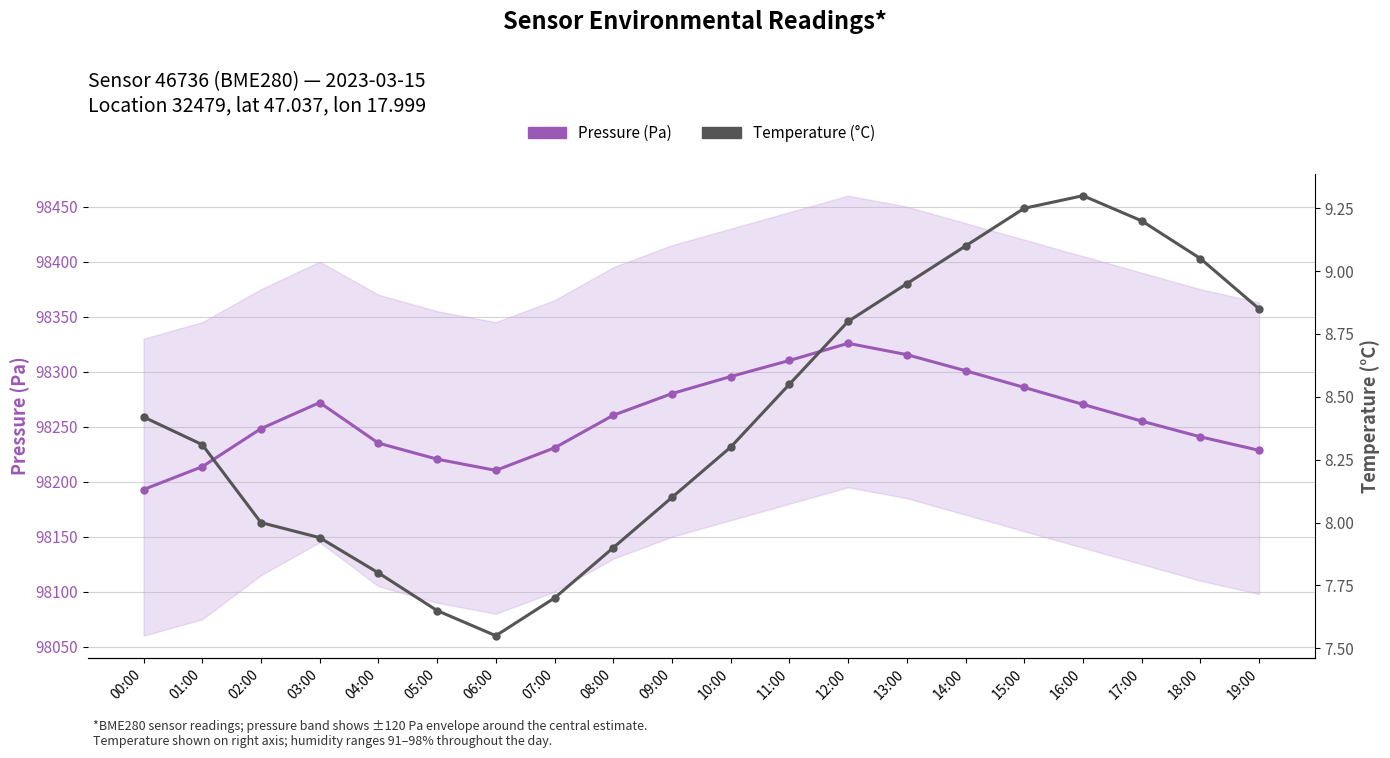

What is the minimum value for Pressure (Pa)?

98192.9